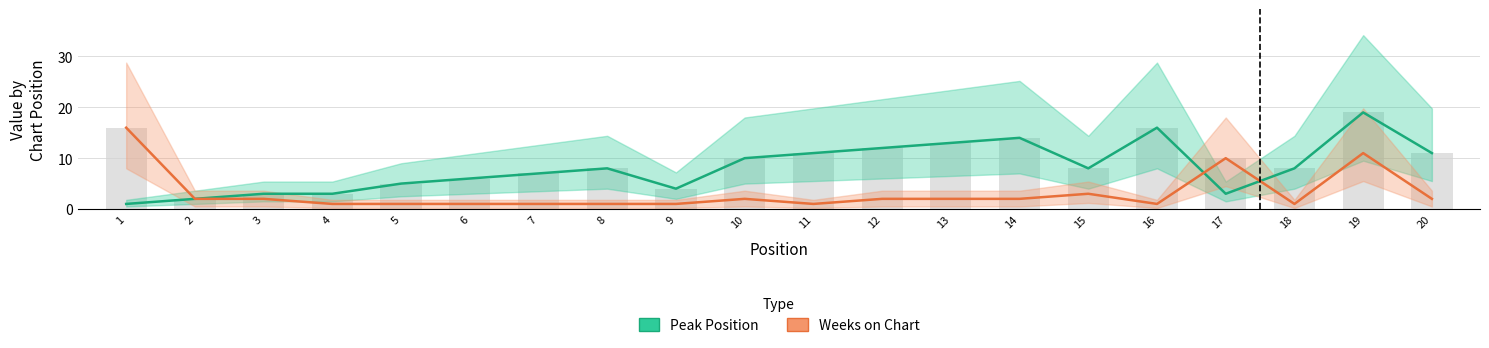

Are the bars grouped side by side (vs. stacked)?

Yes